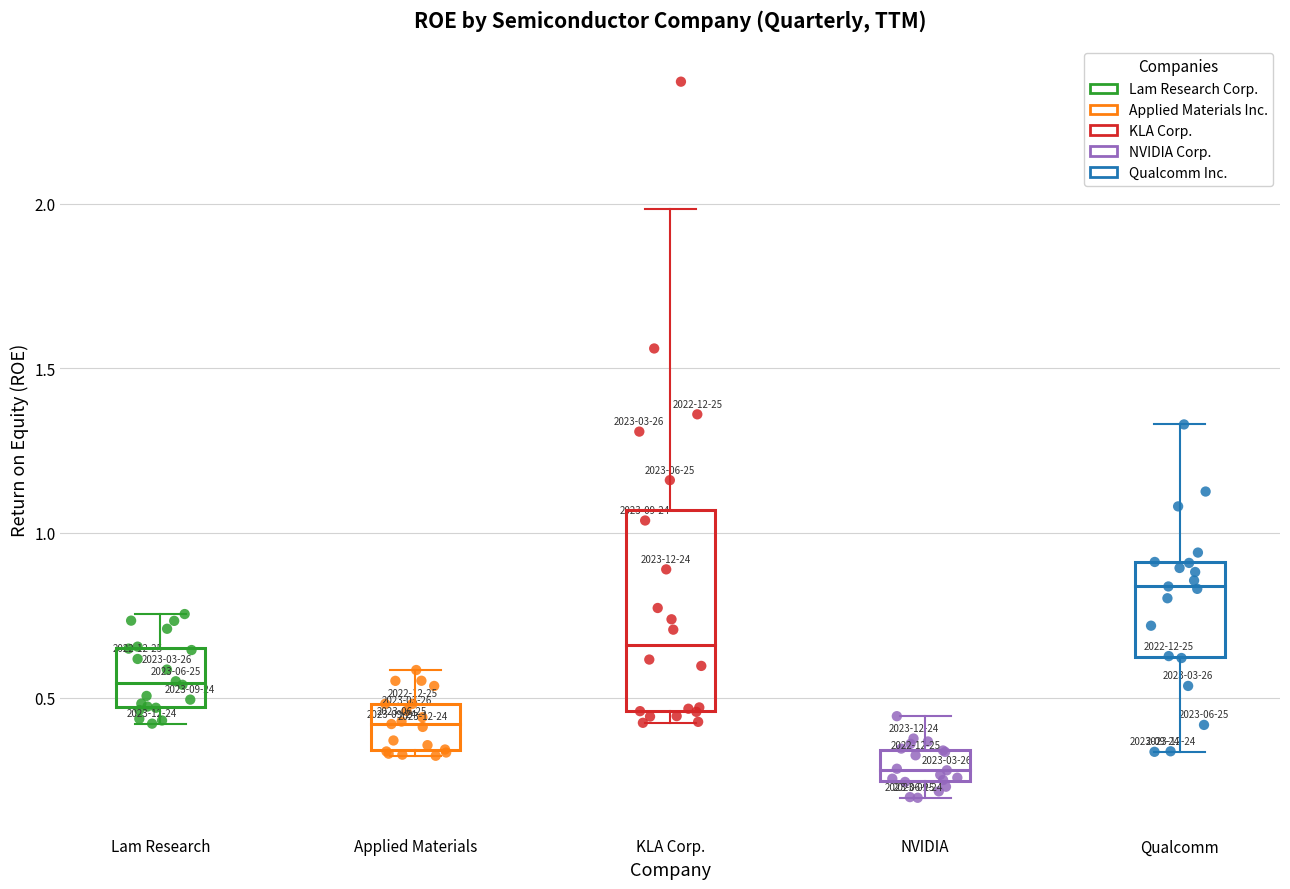

Which series has the widest spread of Y values?

KLA Corp.